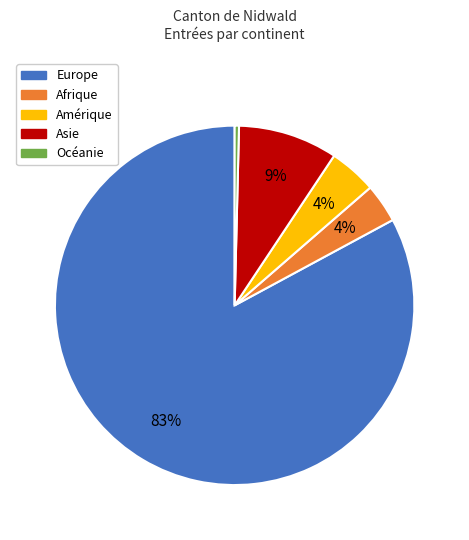

Which category has the smallest portion of the pie?

Océanie